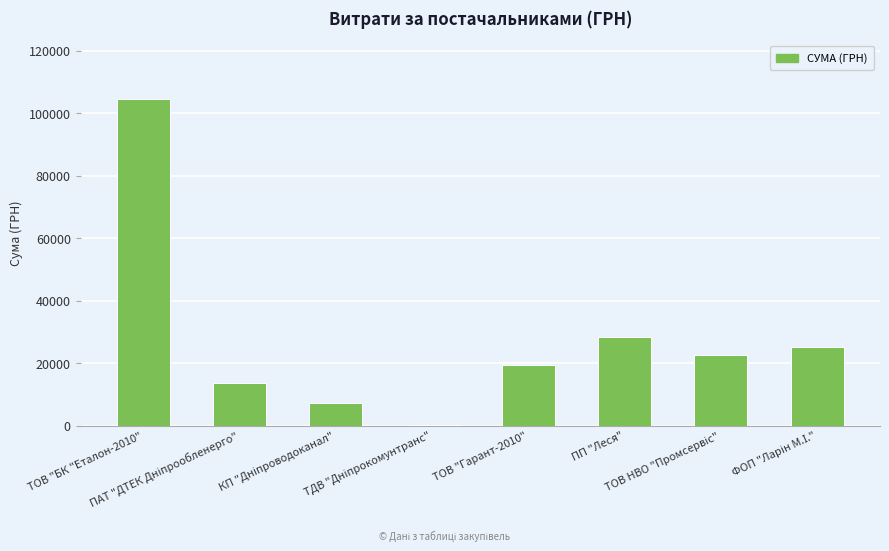

What is the greatest value displayed?

104400.0